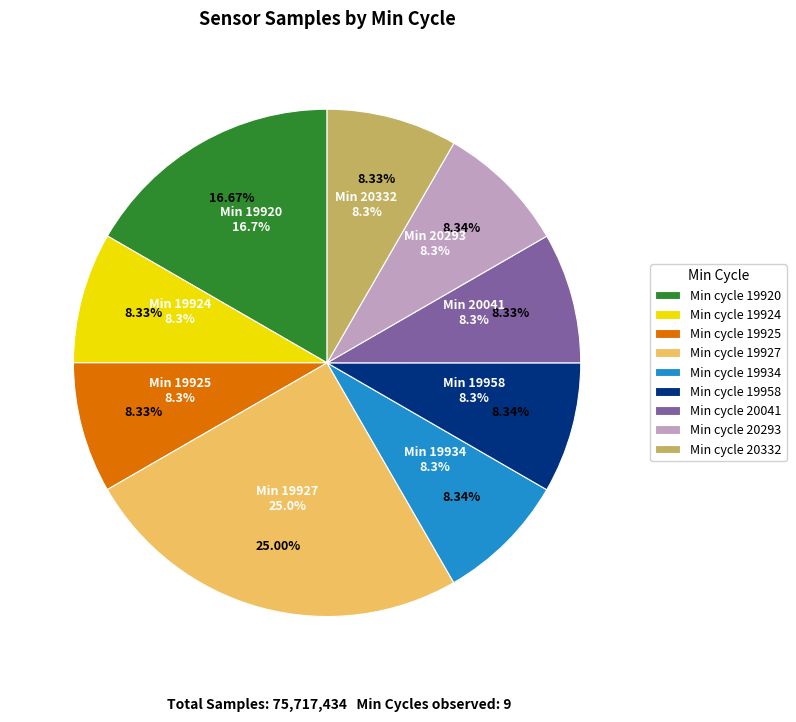

Is it true that 28 is 15% of the pie?

False